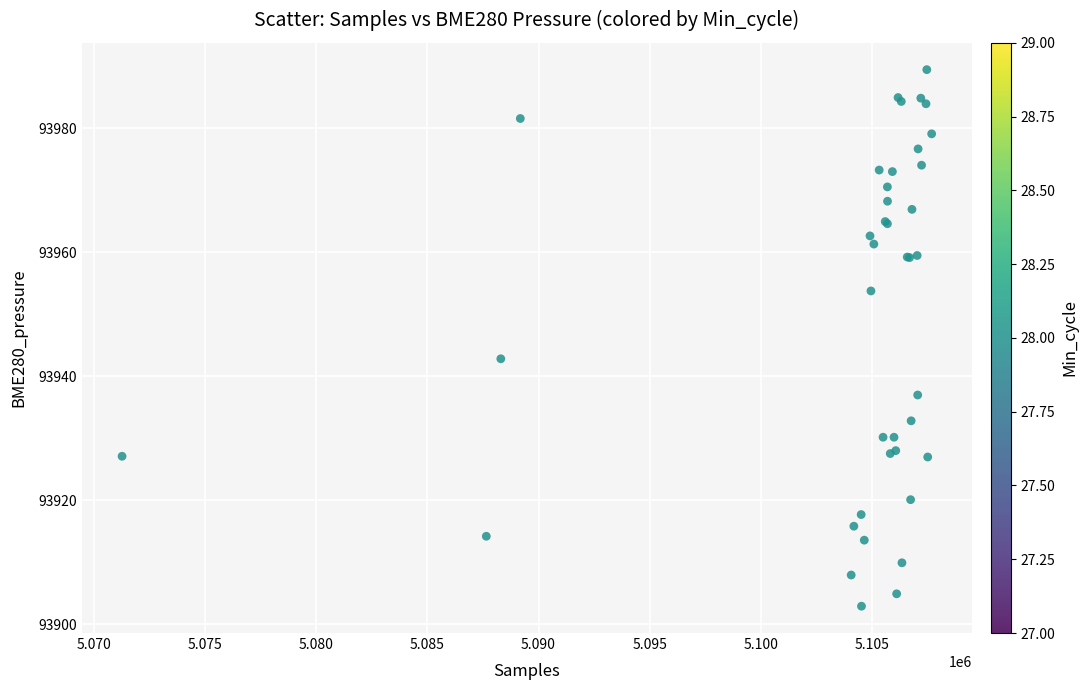

What Y value in the scatter plot is closest to 93946?

93942.8